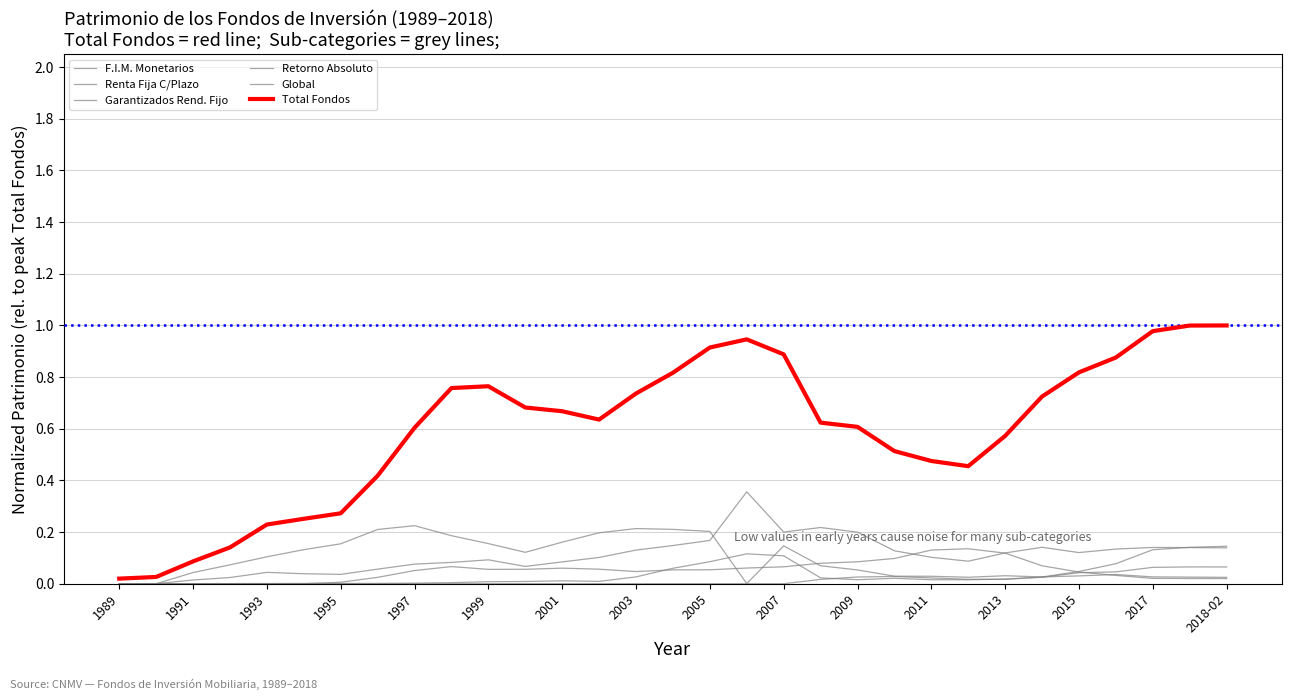

Does the chart have visible grid lines?

Yes